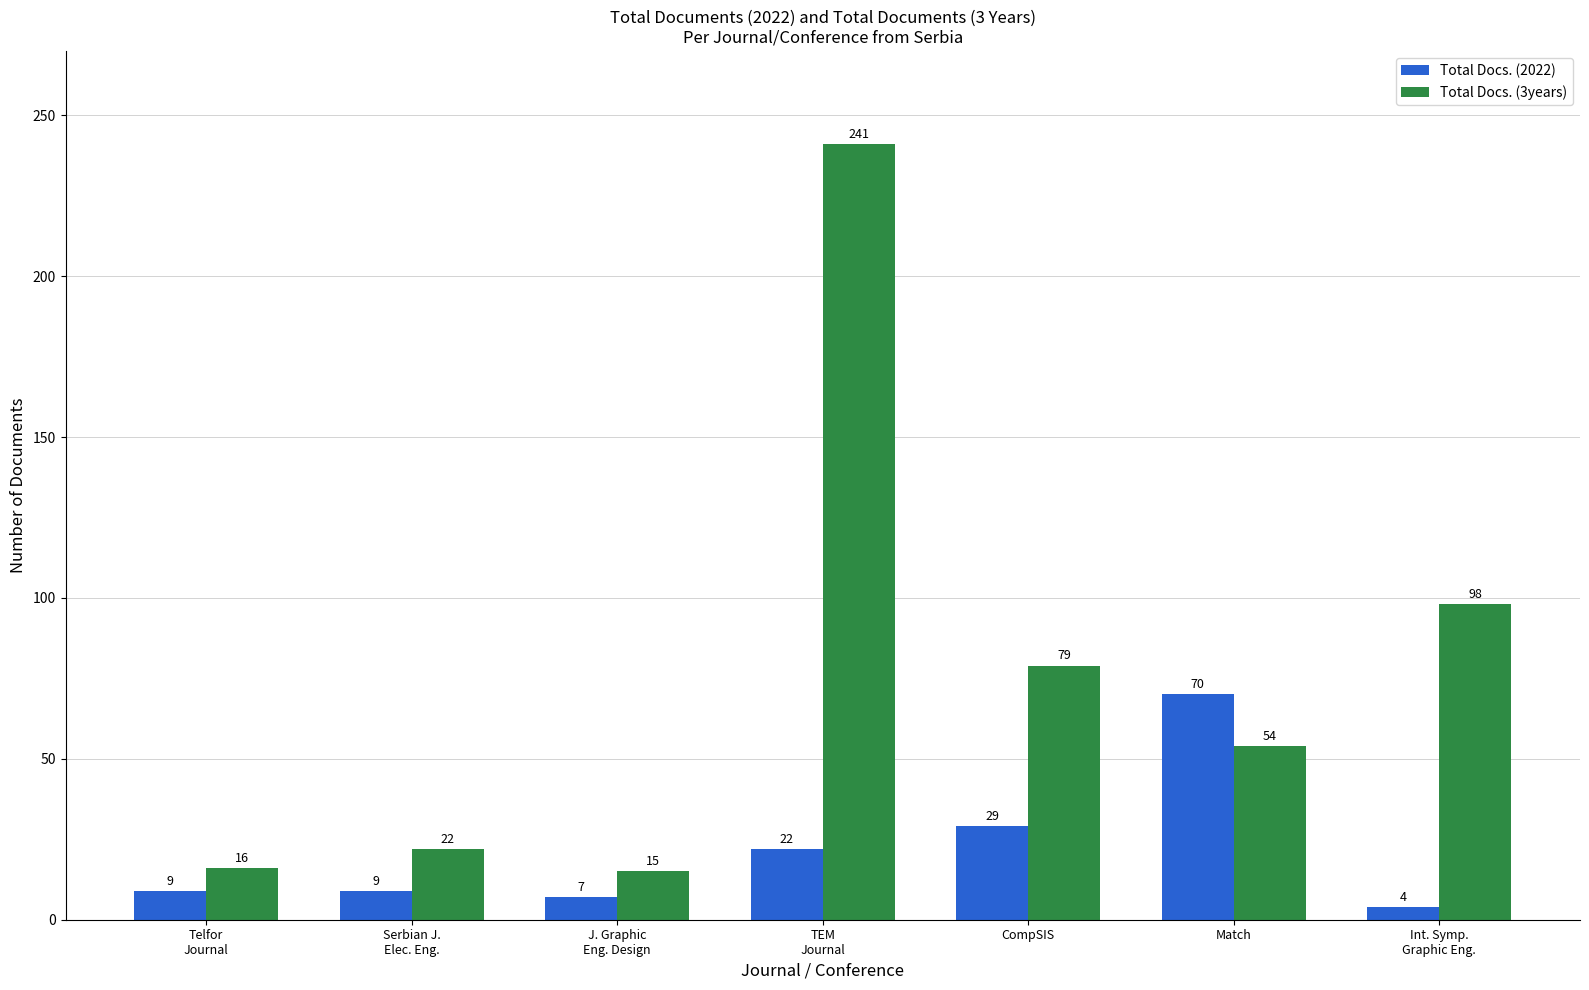

Are the bars grouped side by side (vs. stacked)?

Yes